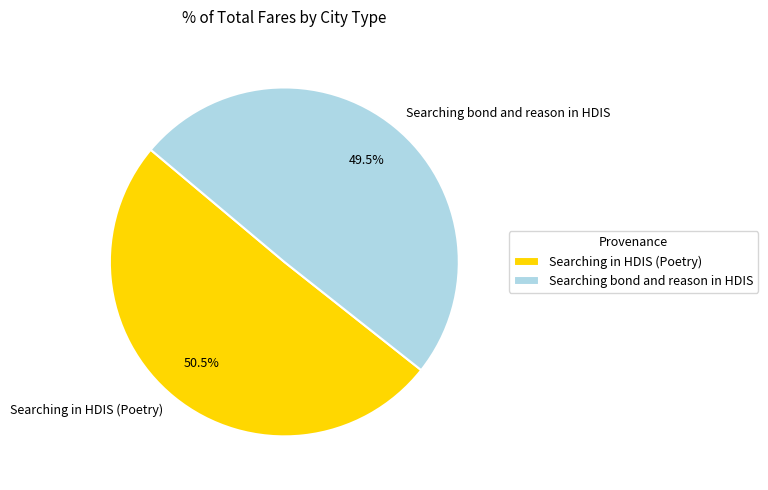

To the nearest percent, what is the combined percentage of Searching bond and reason in HDIS and Searching in HDIS (Poetry)?

100%